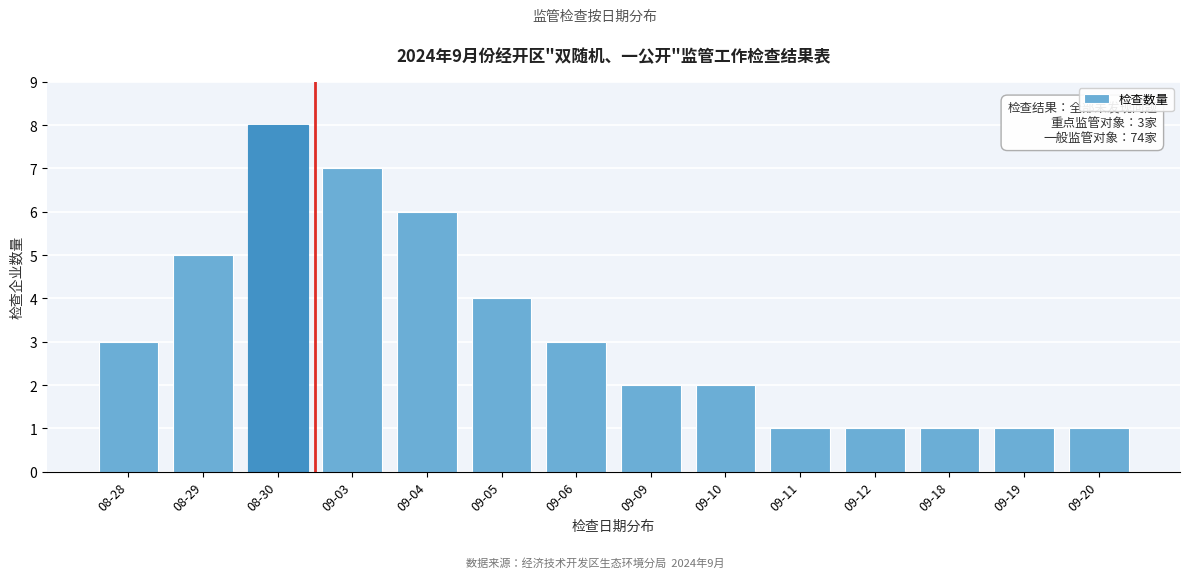

Reading left to right, transcribe all the data shown in this chart.

08-28=3	08-29=5	08-30=8	09-03=7	09-04=6	09-05=4	09-06=3	09-09=2	09-10=2	09-11=1	09-12=1	09-18=1	09-19=1	09-20=1